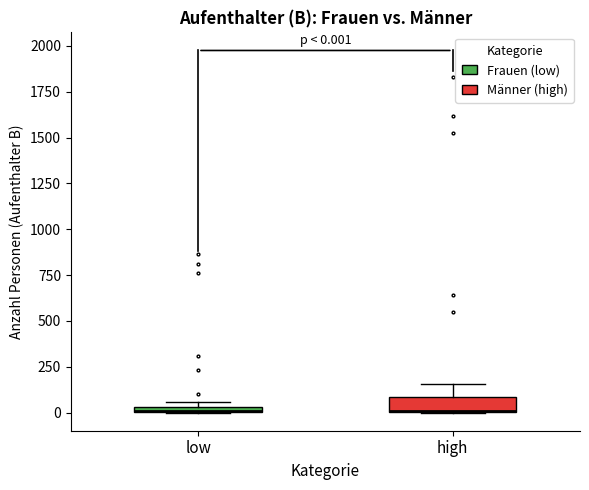

Comparing the boxes themselves (not the whiskers), which one is the tallest?

high